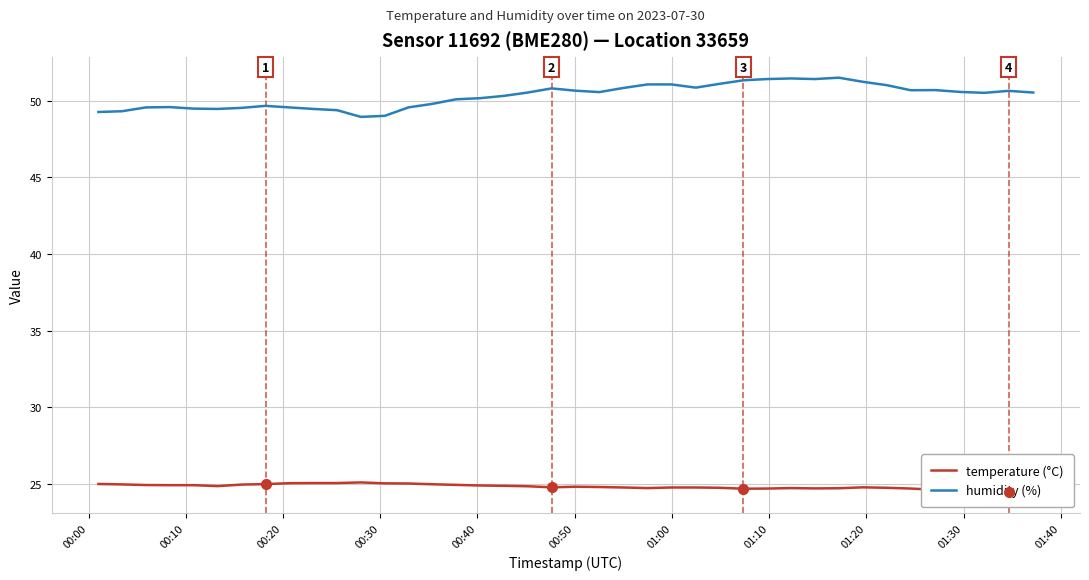

True or false: temperature (°C) and humidity (%) cross at least once.

False